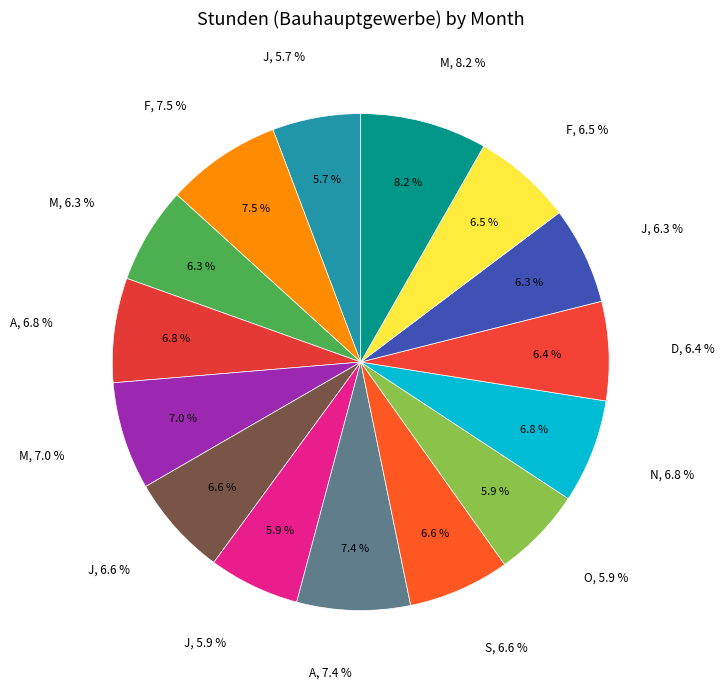

The N slice represents 7% of the pie. True or false?

True